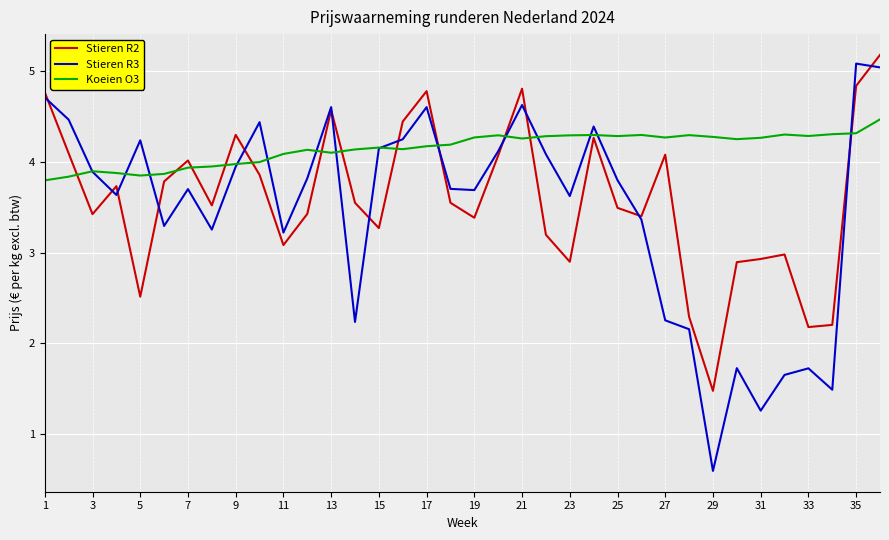

Which series has the widest spread of values?

Stieren R3